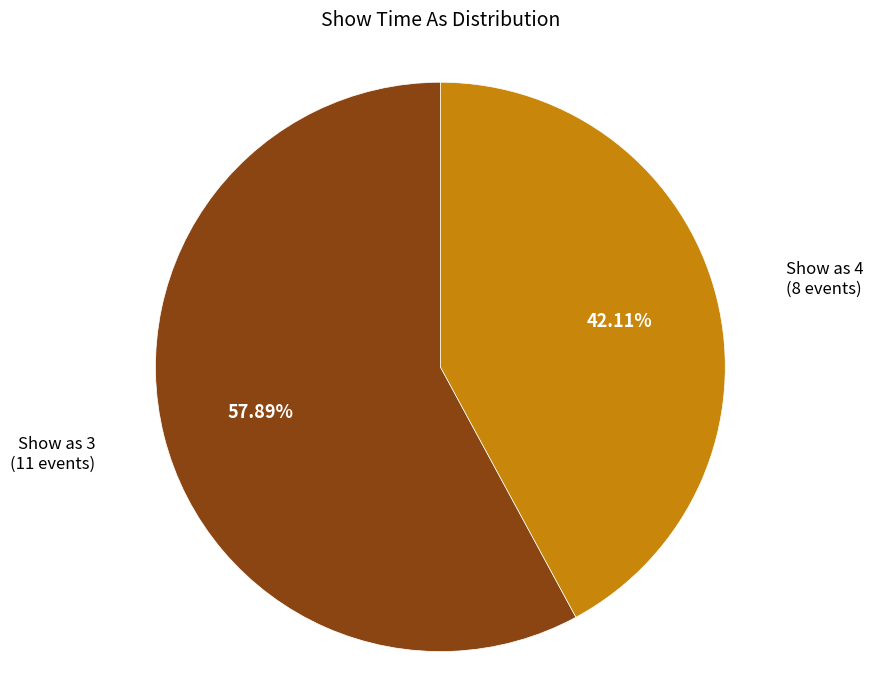

How many segments does this pie chart have?

2